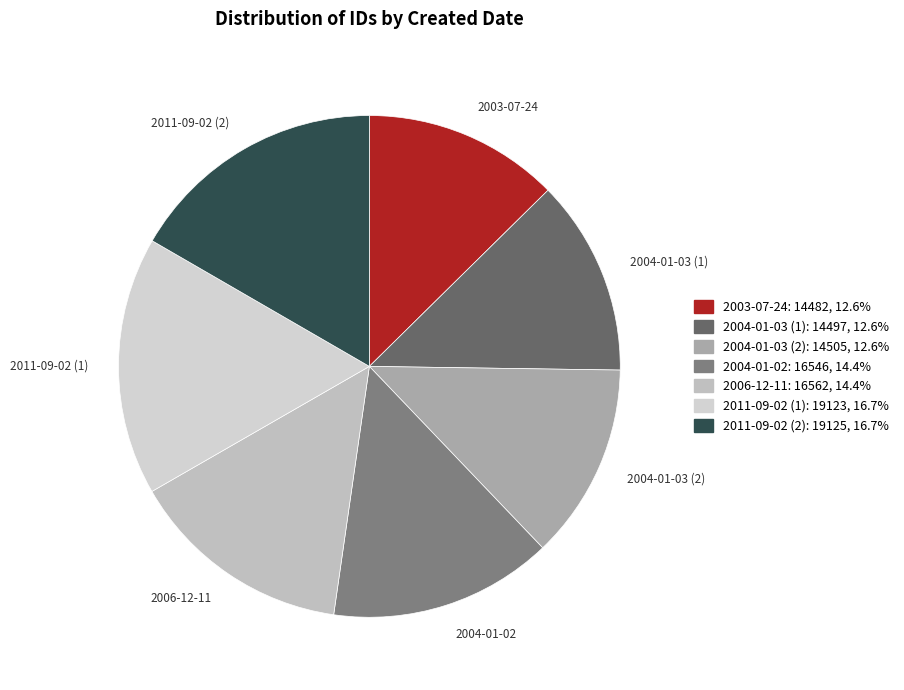

Between 2006-12-11 and 2004-01-03 (1), which is larger?

2006-12-11